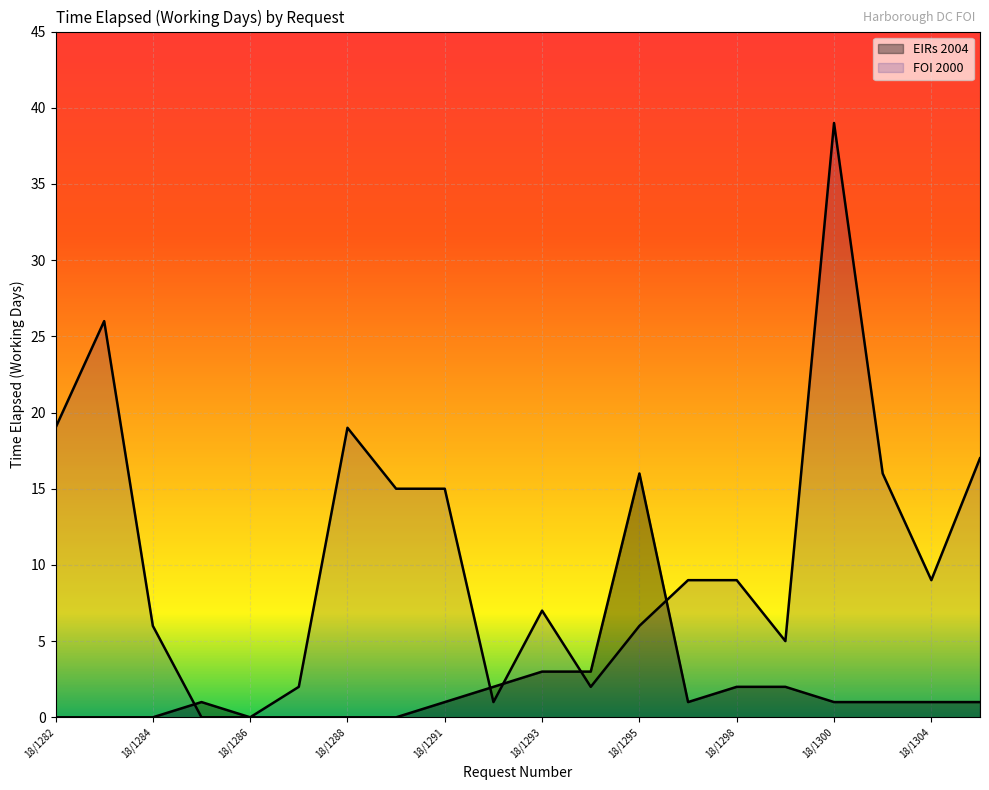

At how many categories does at least one series exceed 27?

1